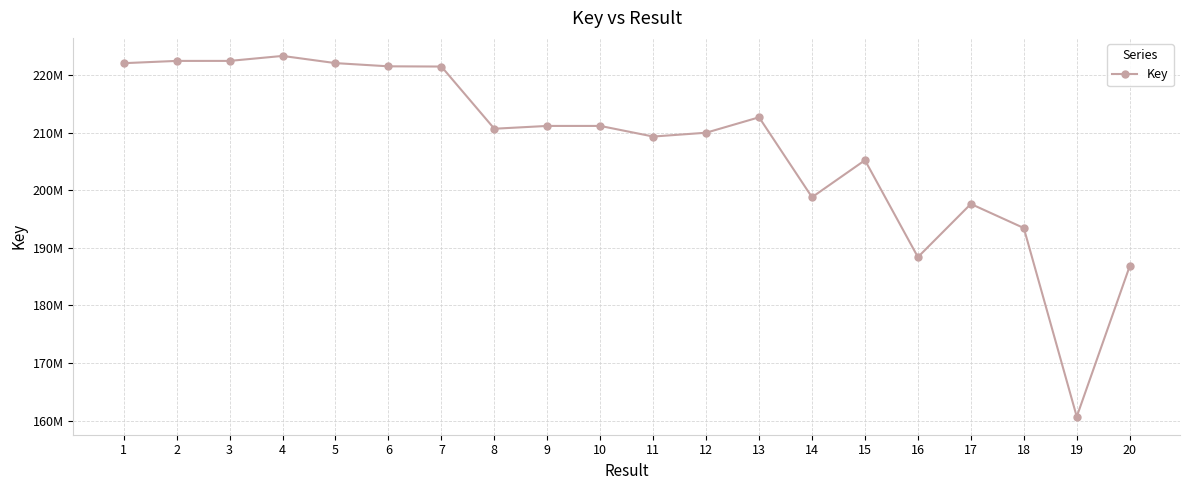

Reading left to right, extract all data points from this chart.

222035162	222429421	222430319	223294541	222046634	221490053	221451305	210655124	211142389	211142430	209299744	209962996	212640647	198765344	205191914	188368916	197599663	193419187	160669428	186792240